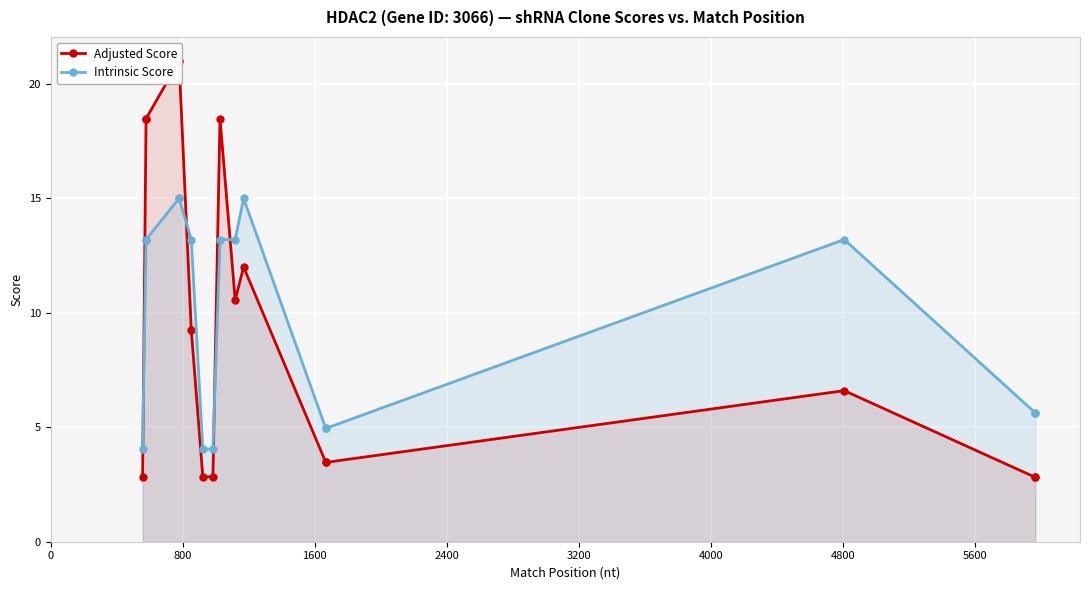

True or false: Adjusted Score has a value of 11.3 at 1600.

False